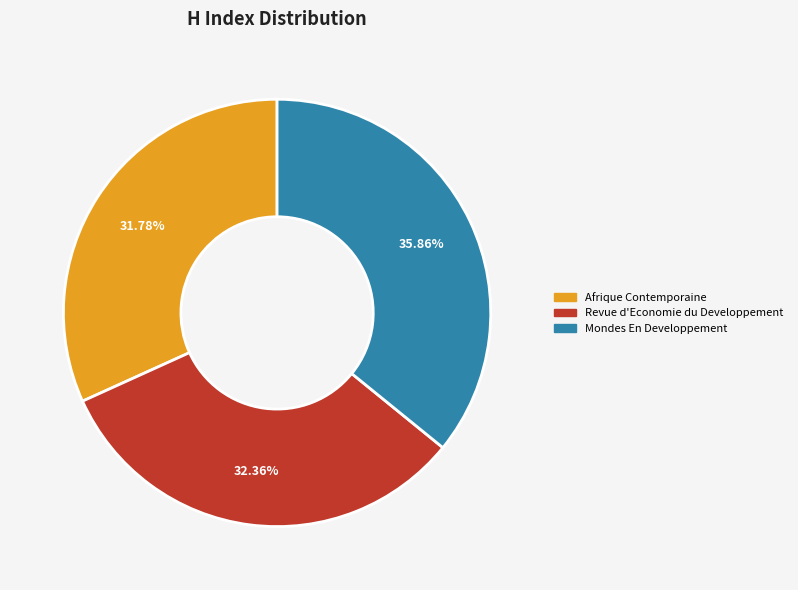

To the nearest percent, what percentage of the pie is Afrique Contemporaine?

32%